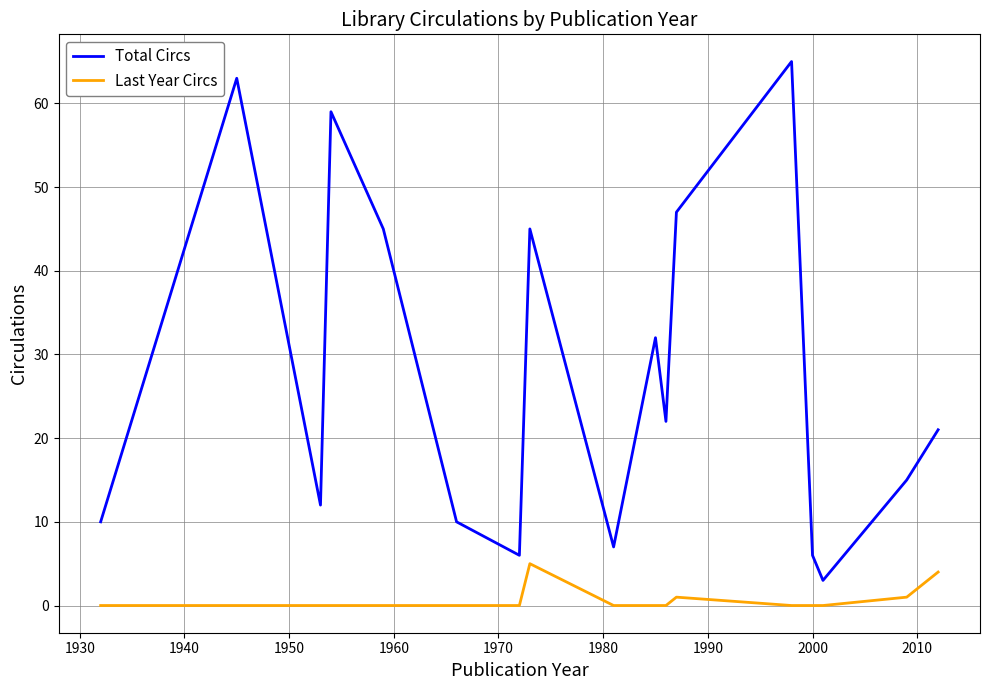

What is the greatest value displayed?

65